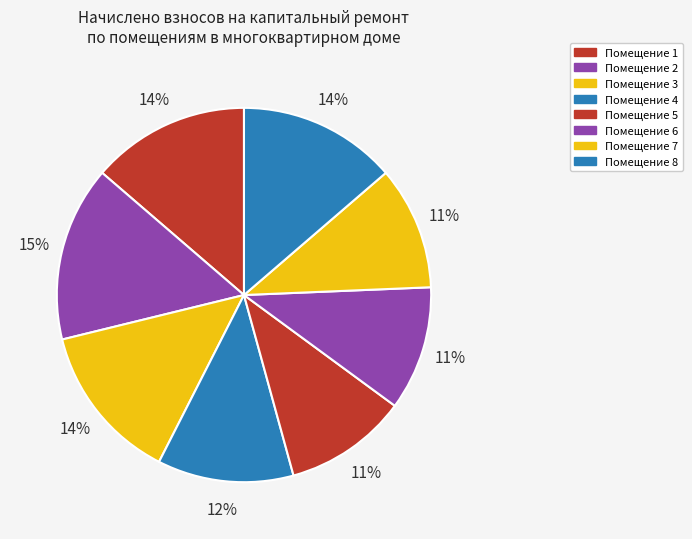

Count the number of slices in the pie.

8